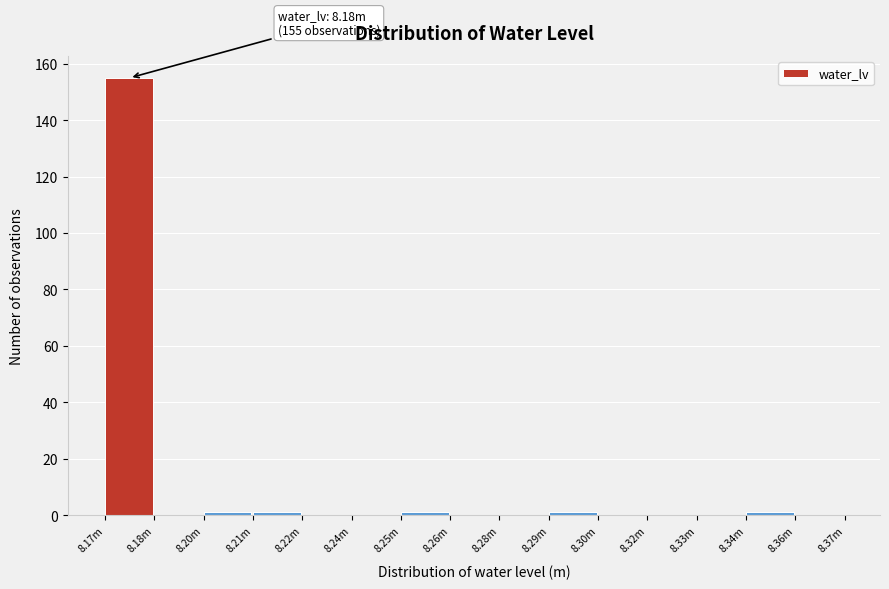

What is the change in value from 8.17m to 8.24m?

-155